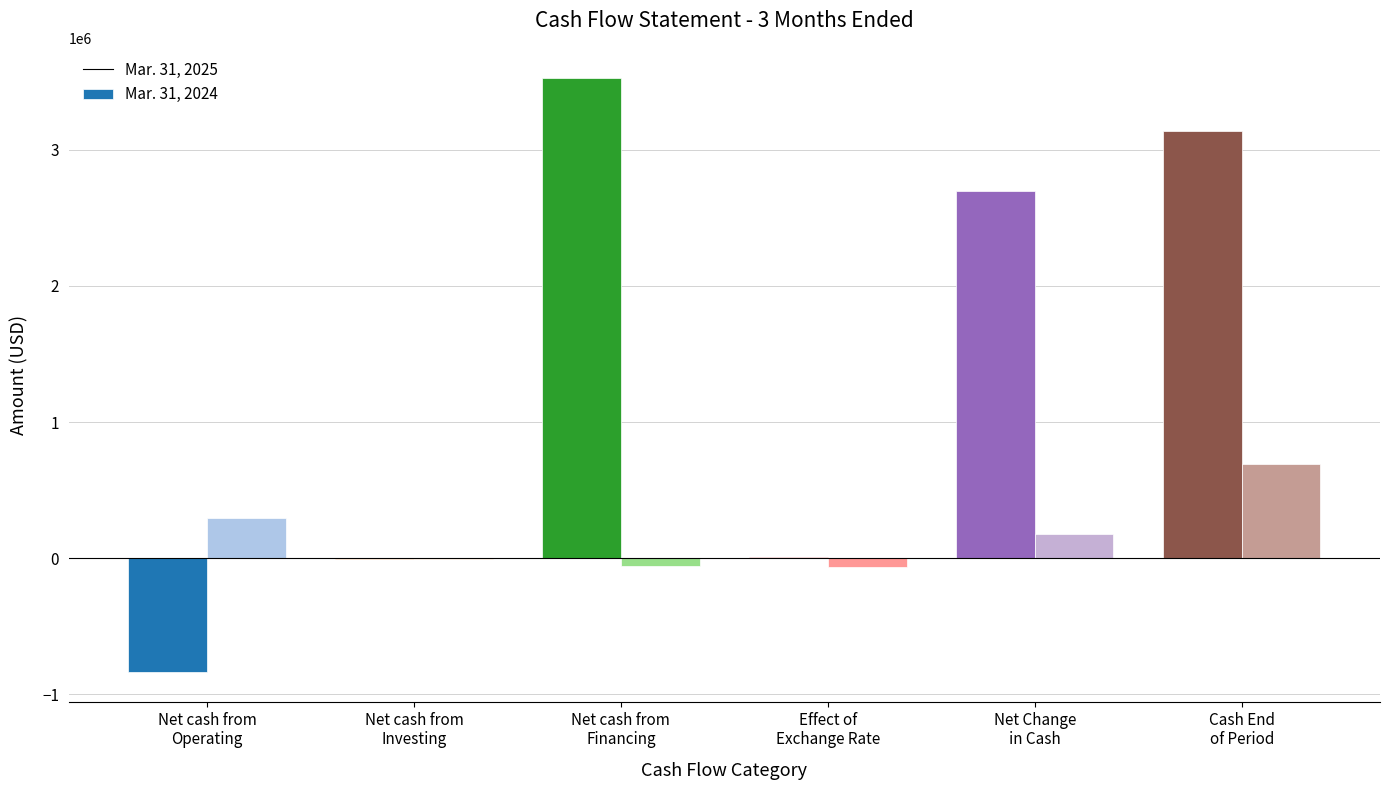

How many data points does each series have?

6